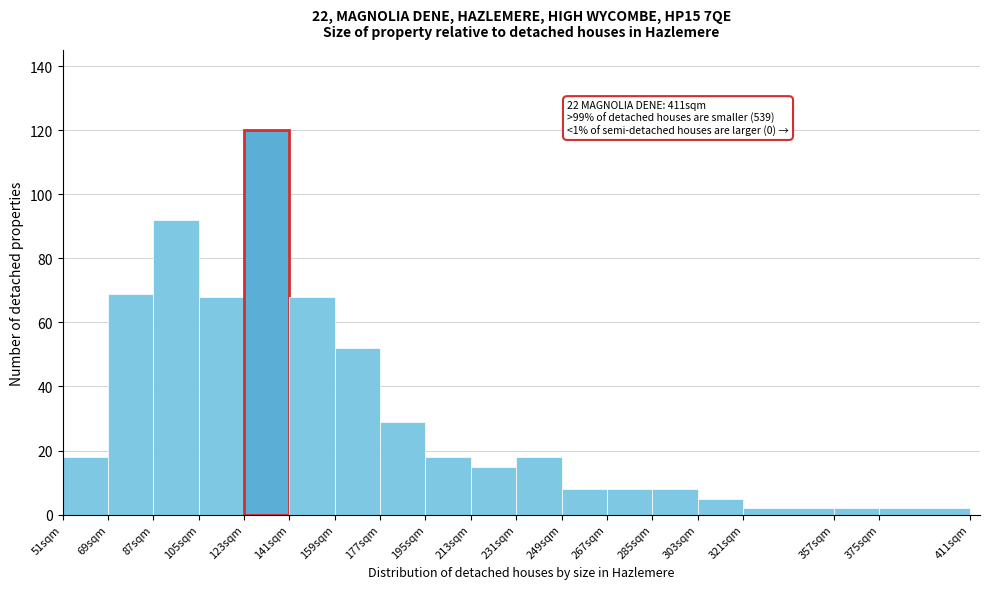

Over which range of the x-axis is the bar tallest?

123 to 141